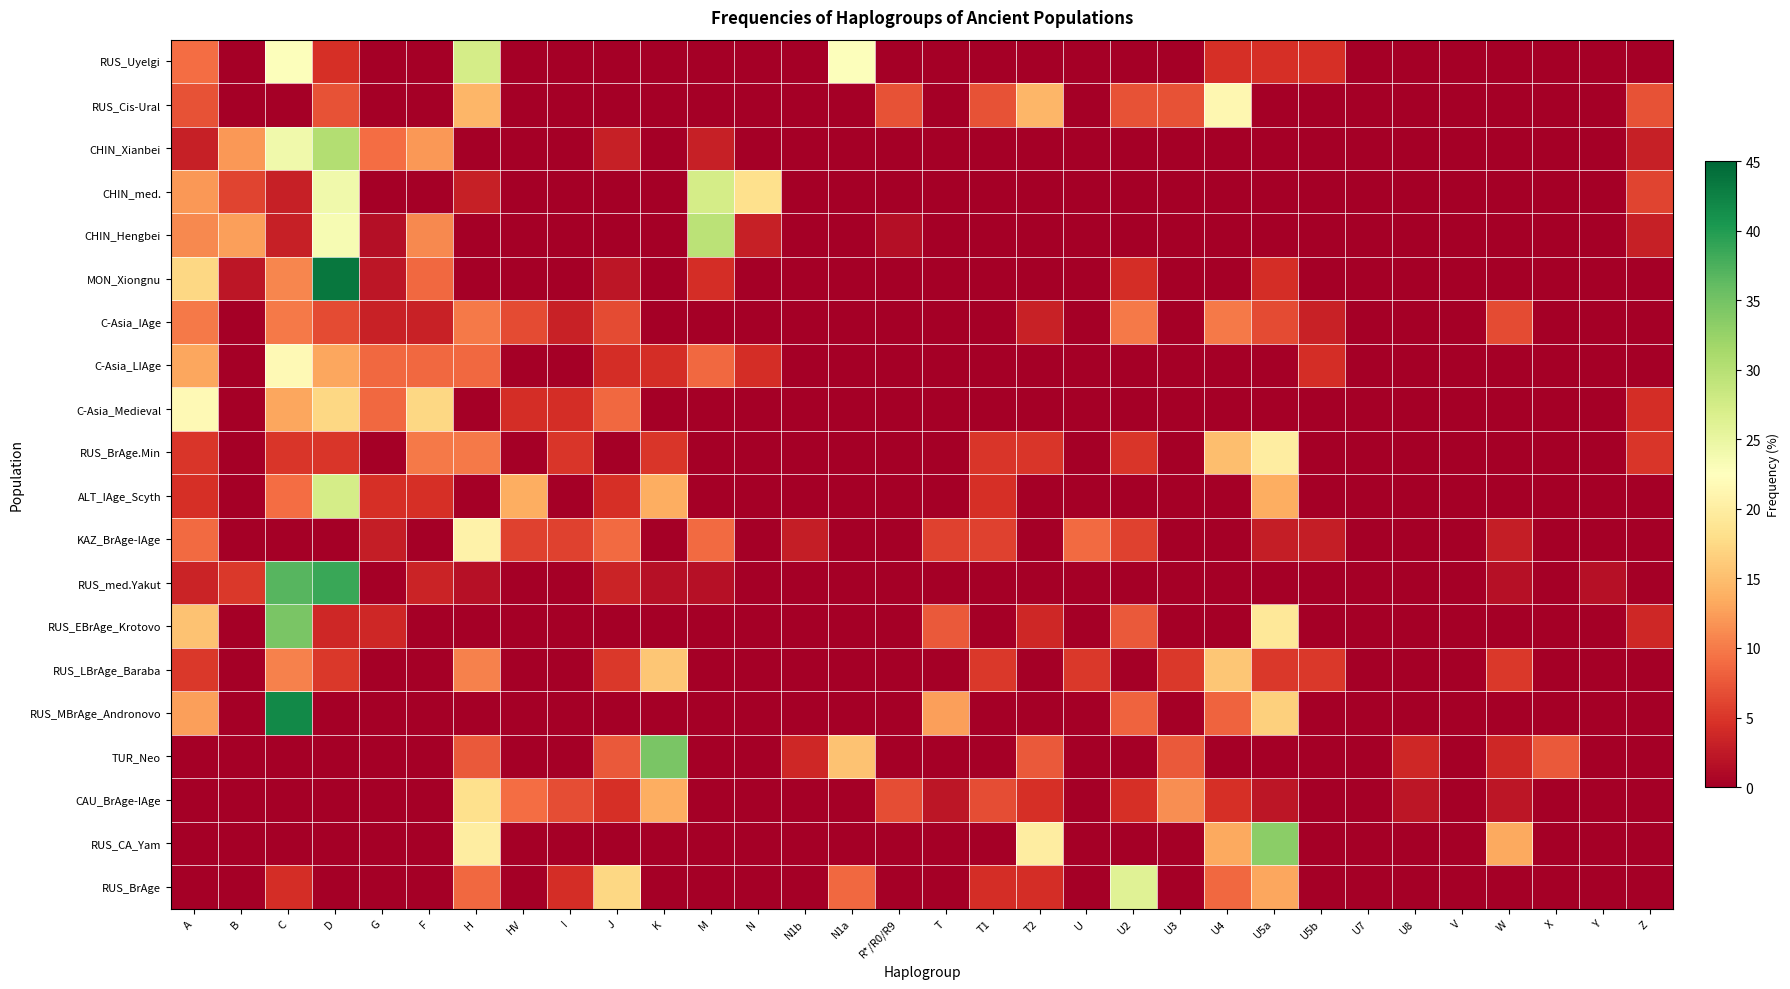

Reading right to left, extract all data points from this chart.

RUS_Uyelgi: Z=0.0	Y=0.0	X=0.0	W=0.0	V=0.0	U8=0.0	U7=0.0	U5b=4.5	U5a=4.5	U4=4.5	U3=0.0	U2=0.0	U=0.0	T2=0.0	T1=0.0	T=0.0	R*/R0/R9=0.0	N1a=22.7	N1b=0.0	N=0.0	M=0.0	K=0.0	J=0.0	I=0.0	HV=0.0	H=27.3	F=0.0	G=0.0	D=4.5	C=22.7	B=0.0	A=9.1
RUS_Cis-Ural: Z=7.1	Y=0.0	X=0.0	W=0.0	V=0.0	U8=0.0	U7=0.0	U5b=0.0	U5a=0.0	U4=21.4	U3=7.1	U2=7.1	U=0.0	T2=14.3	T1=7.1	T=0.0	R*/R0/R9=7.1	N1a=0.0	N1b=0.0	N=0.0	M=0.0	K=0.0	J=0.0	I=0.0	HV=0.0	H=14.3	F=0.0	G=0.0	D=7.1	C=0.0	B=0.0	A=7.1
CHIN_Xianbei: Z=3.0	Y=0.0	X=0.0	W=0.0	V=0.0	U8=0.0	U7=0.0	U5b=0.0	U5a=0.0	U4=0.0	U3=0.0	U2=0.0	U=0.0	T2=0.0	T1=0.0	T=0.0	R*/R0/R9=0.0	N1a=0.0	N1b=0.0	N=0.0	M=3.0	K=0.0	J=3.0	I=0.0	HV=0.0	H=0.0	F=12.1	G=9.1	D=30.3	C=24.2	B=12.1	A=3.0
CHIN_med.: Z=6.1	Y=0.0	X=0.0	W=0.0	V=0.0	U8=0.0	U7=0.0	U5b=0.0	U5a=0.0	U4=0.0	U3=0.0	U2=0.0	U=0.0	T2=0.0	T1=0.0	T=0.0	R*/R0/R9=0.0	N1a=0.0	N1b=0.0	N=18.2	M=27.3	K=0.0	J=0.0	I=0.0	HV=0.0	H=3.0	F=0.0	G=0.0	D=24.2	C=3.0	B=6.1	A=12.1
CHIN_Hengbei: Z=3.1	Y=0.0	X=0.0	W=0.0	V=0.0	U8=0.0	U7=0.0	U5b=0.0	U5a=0.0	U4=0.0	U3=0.0	U2=0.0	U=0.0	T2=0.0	T1=0.0	T=0.0	R*/R0/R9=1.6	N1a=0.0	N1b=0.0	N=3.1	M=29.7	K=0.0	J=0.0	I=0.0	HV=0.0	H=0.0	F=10.9	G=1.6	D=23.4	C=3.1	B=12.5	A=10.9
MON_Xiongnu: Z=0.0	Y=0.0	X=0.0	W=0.0	V=0.0	U8=0.0	U7=0.0	U5b=0.0	U5a=4.3	U4=0.0	U3=0.0	U2=4.3	U=0.0	T2=0.0	T1=0.0	T=0.0	R*/R0/R9=0.0	N1a=0.0	N1b=0.0	N=0.0	M=4.3	K=0.0	J=2.2	I=0.0	HV=0.0	H=0.0	F=8.7	G=2.2	D=43.5	C=10.9	B=2.2	A=17.4
C-Asia_IAge: Z=0.0	Y=0.0	X=0.0	W=6.7	V=0.0	U8=0.0	U7=0.0	U5b=3.3	U5a=6.7	U4=10.0	U3=0.0	U2=10.0	U=0.0	T2=3.3	T1=0.0	T=0.0	R*/R0/R9=0.0	N1a=0.0	N1b=0.0	N=0.0	M=0.0	K=0.0	J=6.7	I=3.3	HV=6.7	H=10.0	F=3.3	G=3.3	D=6.7	C=10.0	B=0.0	A=10.0
C-Asia_LIAge: Z=0.0	Y=0.0	X=0.0	W=0.0	V=0.0	U8=0.0	U7=0.0	U5b=4.3	U5a=0.0	U4=0.0	U3=0.0	U2=0.0	U=0.0	T2=0.0	T1=0.0	T=0.0	R*/R0/R9=0.0	N1a=0.0	N1b=0.0	N=4.3	M=8.7	K=4.3	J=4.3	I=0.0	HV=0.0	H=8.7	F=8.7	G=8.7	D=13.0	C=21.7	B=0.0	A=13.0
C-Asia_Medieval: Z=4.3	Y=0.0	X=0.0	W=0.0	V=0.0	U8=0.0	U7=0.0	U5b=0.0	U5a=0.0	U4=0.0	U3=0.0	U2=0.0	U=0.0	T2=0.0	T1=0.0	T=0.0	R*/R0/R9=0.0	N1a=0.0	N1b=0.0	N=0.0	M=0.0	K=0.0	J=8.7	I=4.3	HV=4.3	H=0.0	F=17.4	G=8.7	D=17.4	C=13.0	B=0.0	A=21.7
RUS_BrAge.Min: Z=5.0	Y=0.0	X=0.0	W=0.0	V=0.0	U8=0.0	U7=0.0	U5b=0.0	U5a=20.0	U4=15.0	U3=0.0	U2=5.0	U=0.0	T2=5.0	T1=5.0	T=0.0	R*/R0/R9=0.0	N1a=0.0	N1b=0.0	N=0.0	M=0.0	K=5.0	J=0.0	I=5.0	HV=0.0	H=10.0	F=10.0	G=0.0	D=5.0	C=5.0	B=0.0	A=5.0
ALT_IAge_Scyth: Z=0.0	Y=0.0	X=0.0	W=0.0	V=0.0	U8=0.0	U7=0.0	U5b=0.0	U5a=13.6	U4=0.0	U3=0.0	U2=0.0	U=0.0	T2=0.0	T1=4.5	T=0.0	R*/R0/R9=0.0	N1a=0.0	N1b=0.0	N=0.0	M=0.0	K=13.6	J=4.5	I=0.0	HV=13.6	H=0.0	F=4.5	G=4.5	D=27.3	C=9.1	B=0.0	A=4.5
KAZ_BrAge-IAge: Z=0.0	Y=0.0	X=0.0	W=2.9	V=0.0	U8=0.0	U7=0.0	U5b=2.9	U5a=2.9	U4=0.0	U3=0.0	U2=5.9	U=8.8	T2=0.0	T1=5.9	T=5.9	R*/R0/R9=0.0	N1a=0.0	N1b=2.9	N=0.0	M=8.8	K=0.0	J=8.8	I=5.9	HV=5.9	H=20.6	F=0.0	G=2.9	D=0.0	C=0.0	B=0.0	A=8.8
RUS_med.Yakut: Z=0.0	Y=1.8	X=0.0	W=1.8	V=0.0	U8=0.0	U7=0.0	U5b=0.0	U5a=0.0	U4=0.0	U3=0.0	U2=0.0	U=0.0	T2=0.0	T1=0.0	T=0.0	R*/R0/R9=0.0	N1a=0.0	N1b=0.0	N=0.0	M=1.8	K=1.8	J=3.5	I=0.0	HV=0.0	H=1.8	F=3.5	G=0.0	D=38.6	C=36.8	B=5.3	A=3.5
RUS_EBrAge_Krotovo: Z=3.9	Y=0.0	X=0.0	W=0.0	V=0.0	U8=0.0	U7=0.0	U5b=0.0	U5a=19.2	U4=0.0	U3=0.0	U2=7.7	U=0.0	T2=3.9	T1=0.0	T=7.7	R*/R0/R9=0.0	N1a=0.0	N1b=0.0	N=0.0	M=0.0	K=0.0	J=0.0	I=0.0	HV=0.0	H=0.0	F=0.0	G=3.9	D=3.9	C=34.6	B=0.0	A=15.4
RUS_LBrAge_Baraba: Z=0.0	Y=0.0	X=0.0	W=5.3	V=0.0	U8=0.0	U7=0.0	U5b=5.3	U5a=5.3	U4=15.8	U3=5.3	U2=0.0	U=5.3	T2=0.0	T1=5.3	T=0.0	R*/R0/R9=0.0	N1a=0.0	N1b=0.0	N=0.0	M=0.0	K=15.8	J=5.3	I=0.0	HV=0.0	H=10.5	F=0.0	G=0.0	D=5.3	C=10.5	B=0.0	A=5.3
RUS_MBrAge_Andronovo: Z=0.0	Y=0.0	X=0.0	W=0.0	V=0.0	U8=0.0	U7=0.0	U5b=0.0	U5a=16.7	U4=8.3	U3=0.0	U2=8.3	U=0.0	T2=0.0	T1=0.0	T=12.5	R*/R0/R9=0.0	N1a=0.0	N1b=0.0	N=0.0	M=0.0	K=0.0	J=0.0	I=0.0	HV=0.0	H=0.0	F=0.0	G=0.0	D=0.0	C=41.7	B=0.0	A=12.5
TUR_Neo: Z=0.0	Y=0.0	X=7.7	W=3.9	V=0.0	U8=3.9	U7=0.0	U5b=0.0	U5a=0.0	U4=0.0	U3=7.7	U2=0.0	U=0.0	T2=7.7	T1=0.0	T=0.0	R*/R0/R9=0.0	N1a=15.4	N1b=3.9	N=0.0	M=0.0	K=34.6	J=7.7	I=0.0	HV=0.0	H=7.7	F=0.0	G=0.0	D=0.0	C=0.0	B=0.0	A=0.0
CAU_BrAge-IAge: Z=0.0	Y=0.0	X=0.0	W=2.3	V=0.0	U8=2.3	U7=0.0	U5b=0.0	U5a=2.3	U4=4.5	U3=11.4	U2=4.5	U=0.0	T2=4.5	T1=6.8	T=2.3	R*/R0/R9=6.8	N1a=0.0	N1b=0.0	N=0.0	M=0.0	K=13.6	J=4.5	I=6.8	HV=9.1	H=18.2	F=0.0	G=0.0	D=0.0	C=0.0	B=0.0	A=0.0
RUS_CA_Yam: Z=0.0	Y=0.0	X=0.0	W=13.3	V=0.0	U8=0.0	U7=0.0	U5b=0.0	U5a=33.3	U4=13.3	U3=0.0	U2=0.0	U=0.0	T2=20.0	T1=0.0	T=0.0	R*/R0/R9=0.0	N1a=0.0	N1b=0.0	N=0.0	M=0.0	K=0.0	J=0.0	I=0.0	HV=0.0	H=20.0	F=0.0	G=0.0	D=0.0	C=0.0	B=0.0	A=0.0
RUS_BrAge: Z=0.0	Y=0.0	X=0.0	W=0.0	V=0.0	U8=0.0	U7=0.0	U5b=0.0	U5a=13.0	U4=8.7	U3=0.0	U2=26.1	U=0.0	T2=4.3	T1=4.3	T=0.0	R*/R0/R9=0.0	N1a=8.7	N1b=0.0	N=0.0	M=0.0	K=0.0	J=17.4	I=4.3	HV=0.0	H=8.7	F=0.0	G=0.0	D=0.0	C=4.3	B=0.0	A=0.0